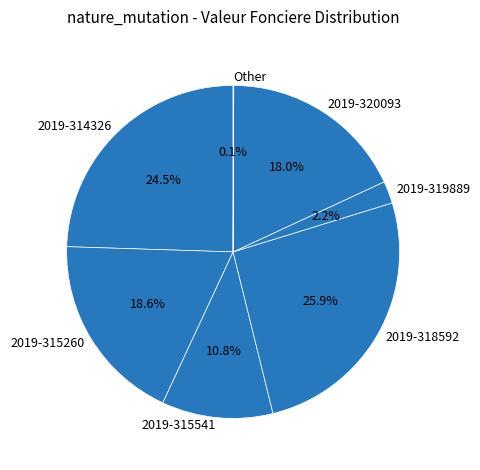

True or false: 2019-320093 accounts for 10% of the total.

False